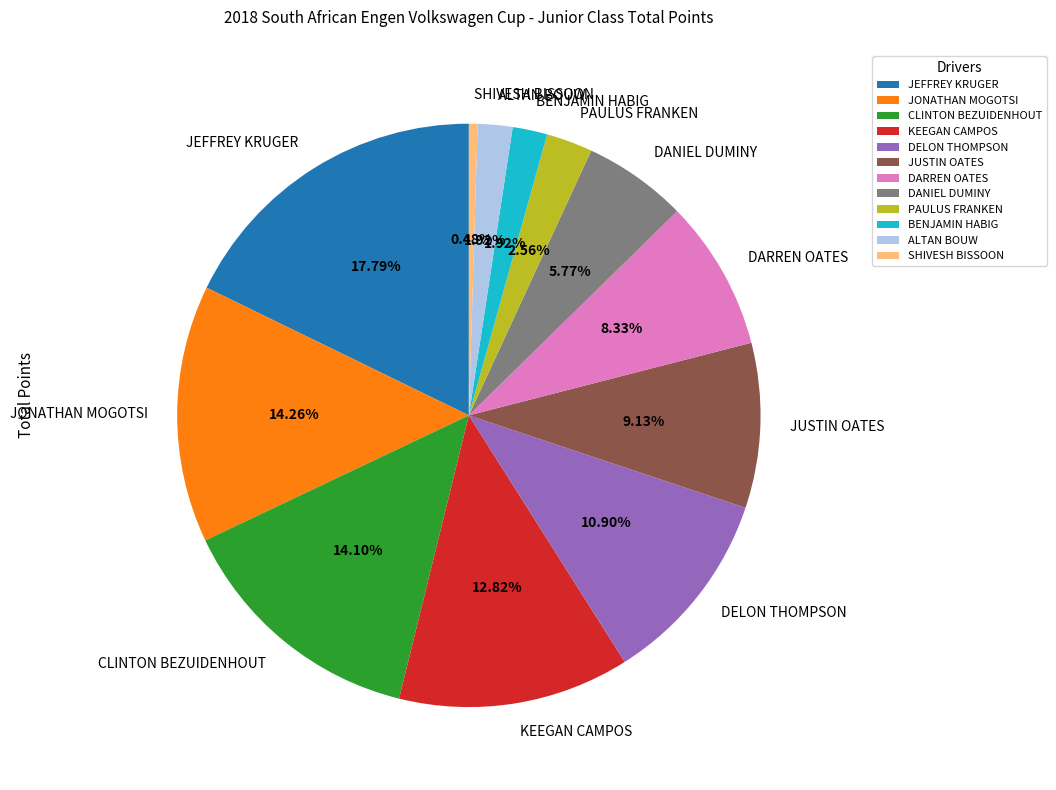

How many slices are in this pie chart?

12